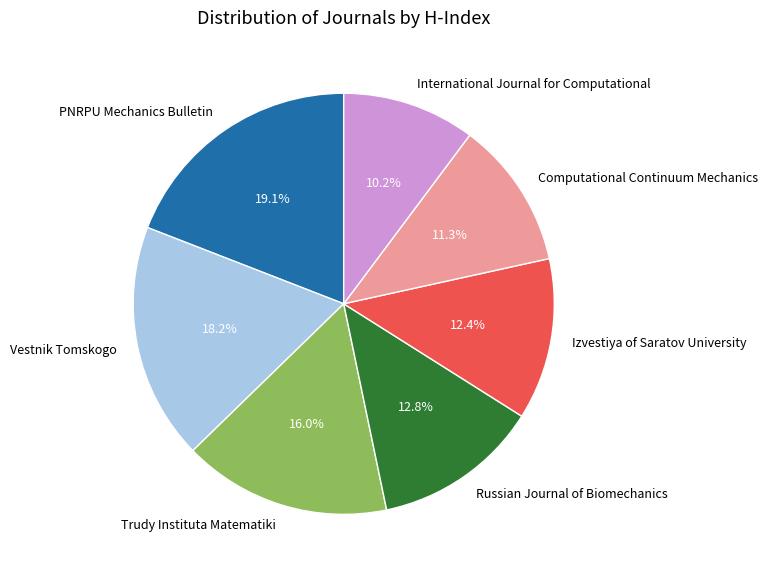

How many slices are in this pie chart?

7